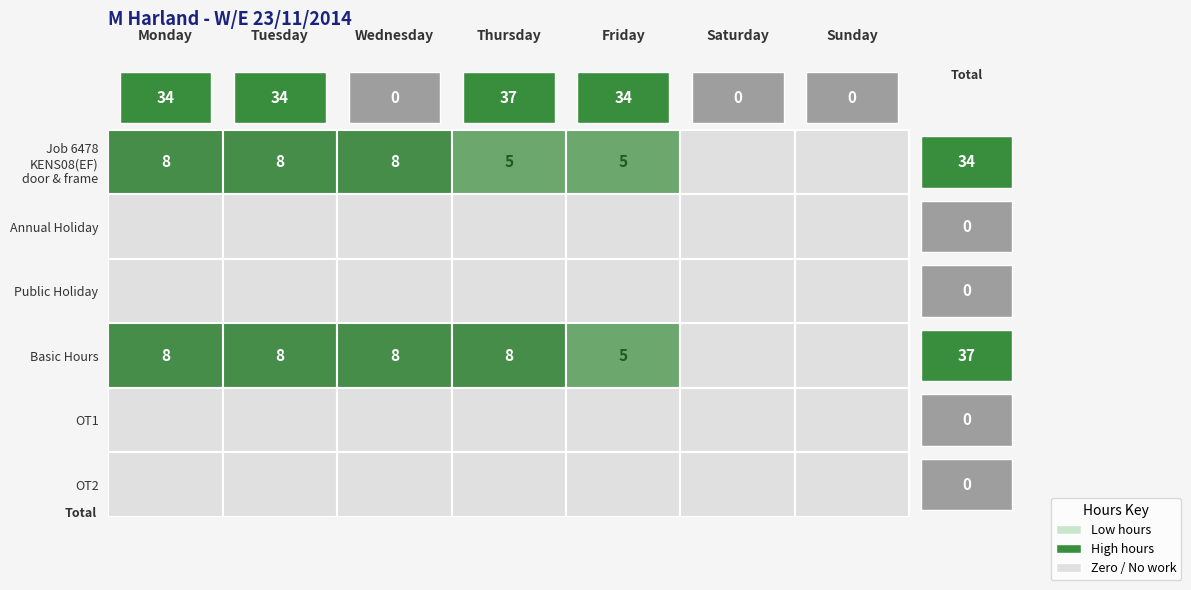

What is the maximum value shown in the chart?

8